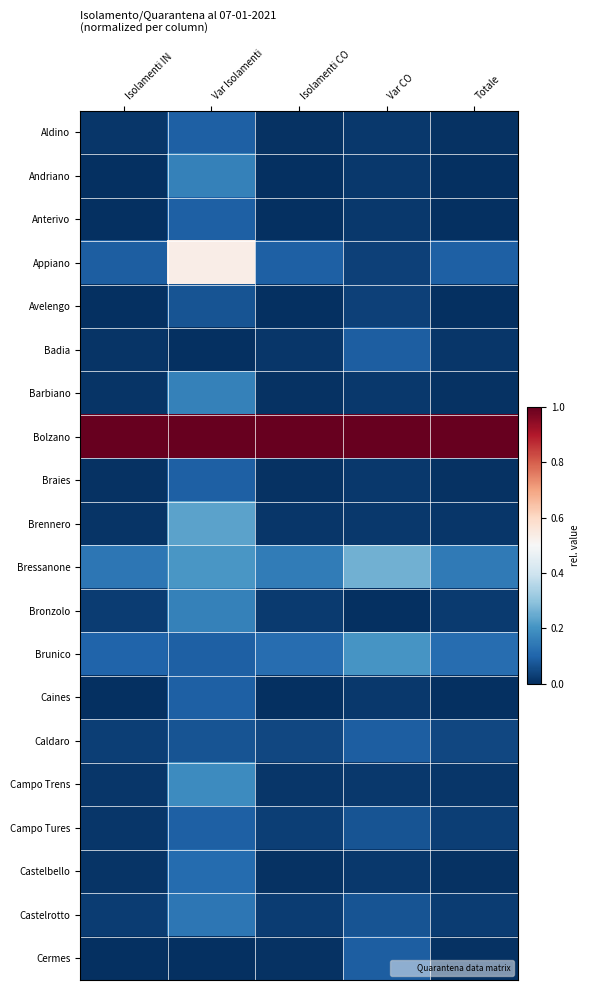

Which series has the widest spread of values?

Appiano